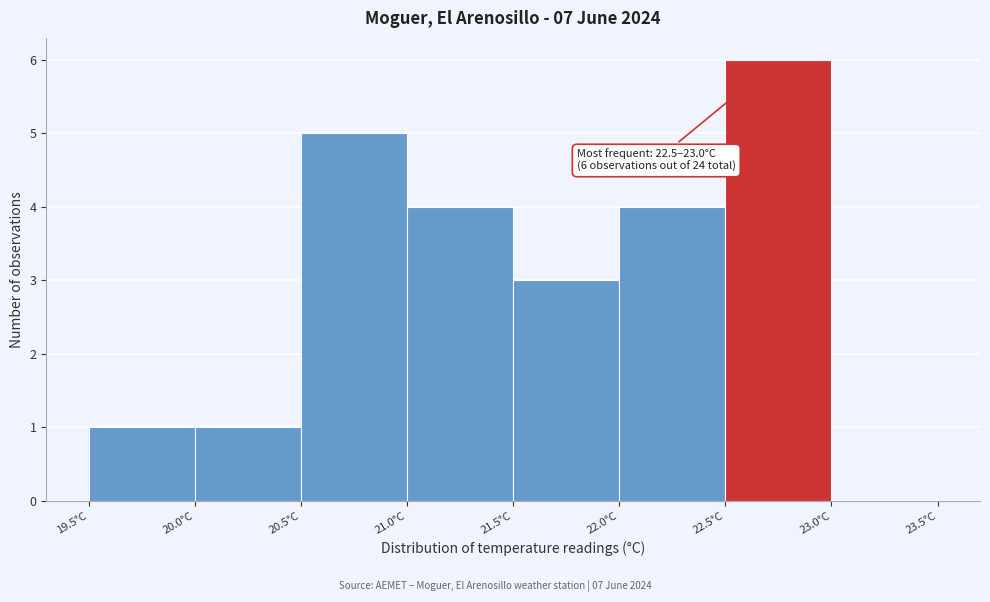

Which range on the x-axis has the tallest bar?

22.5 to 23.0